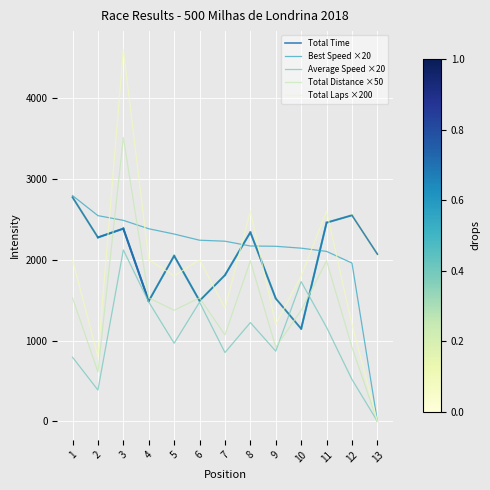

At which category is the sum across all series the highest?

3